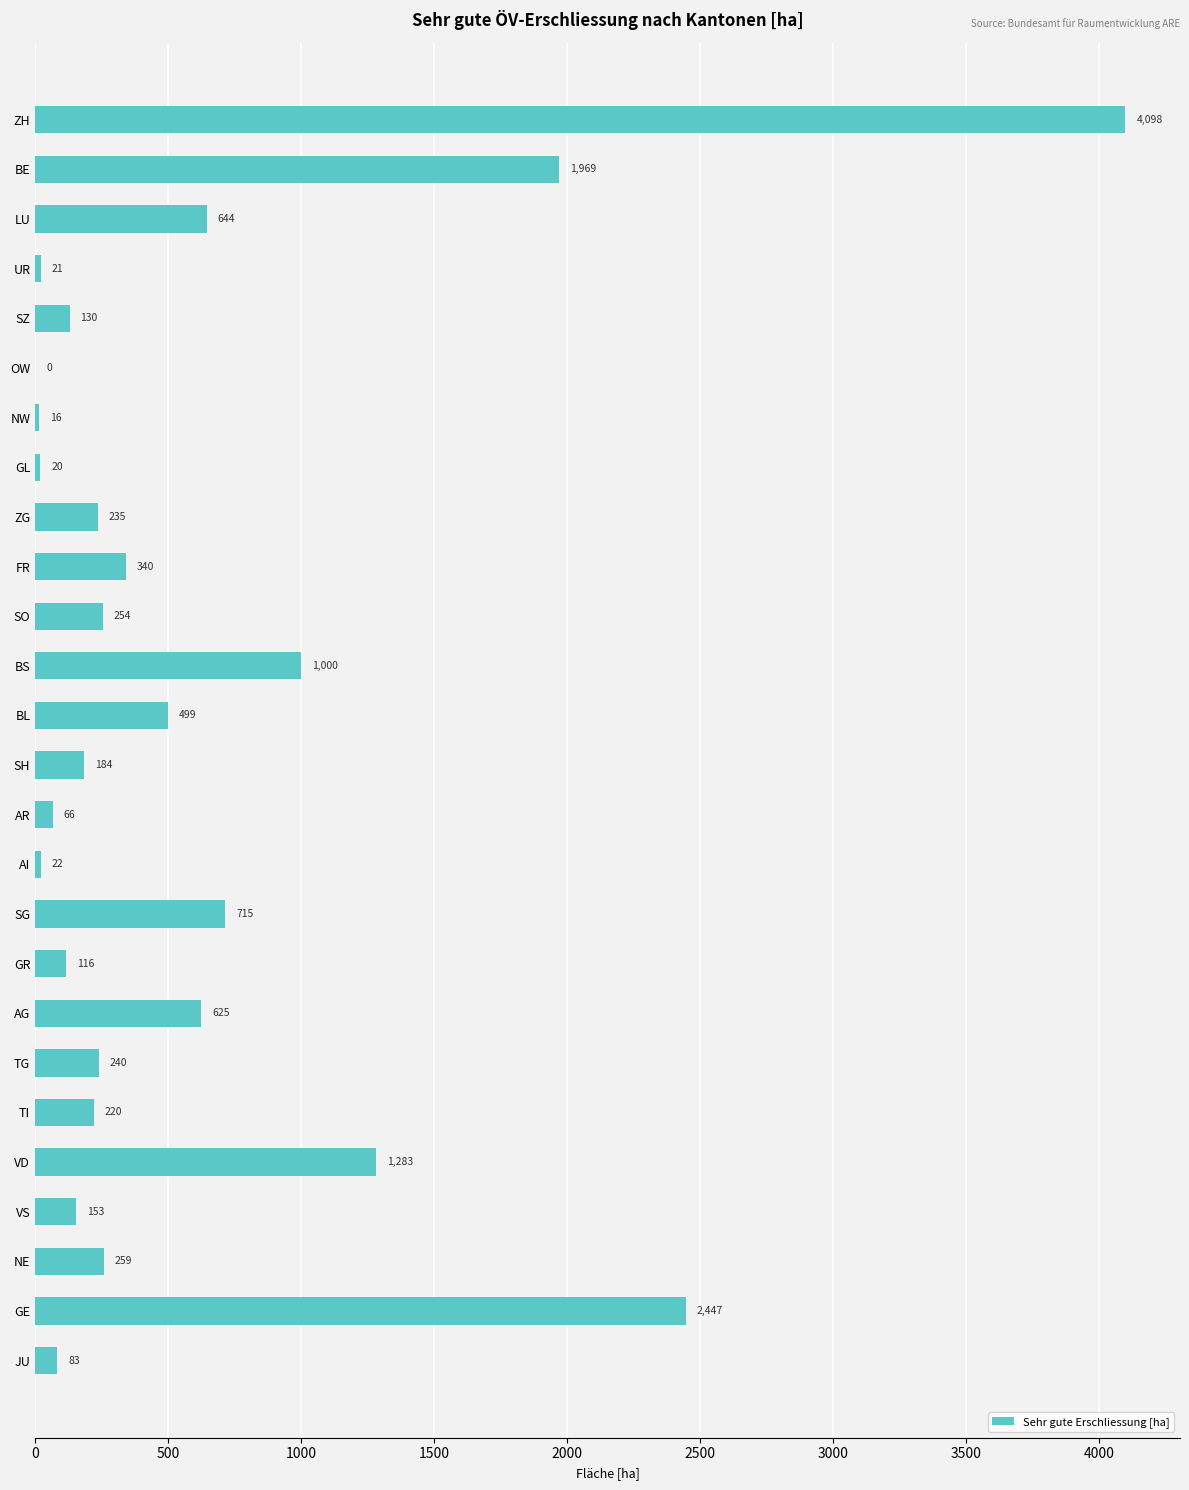

Where is the data nearest to the value 2049?

BE